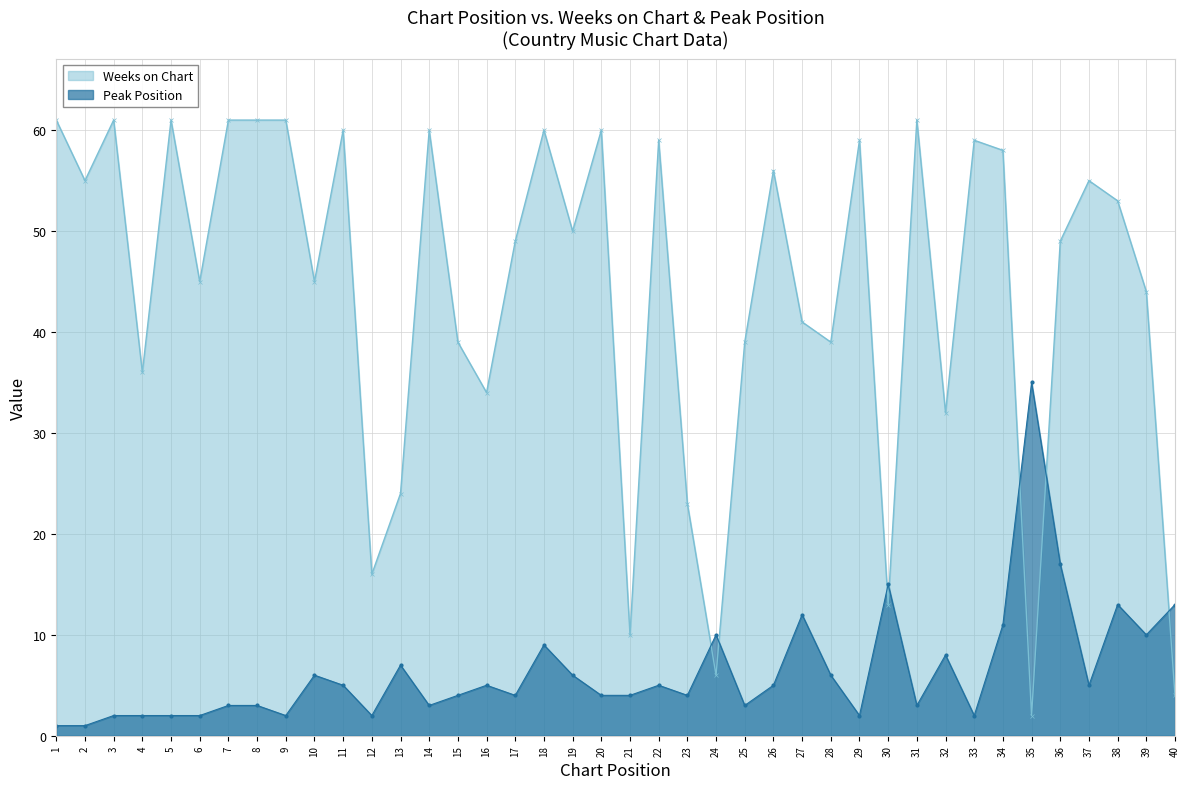

Between which two adjacent categories do Peak Position and Weeks on Chart first intersect?

23 and 24